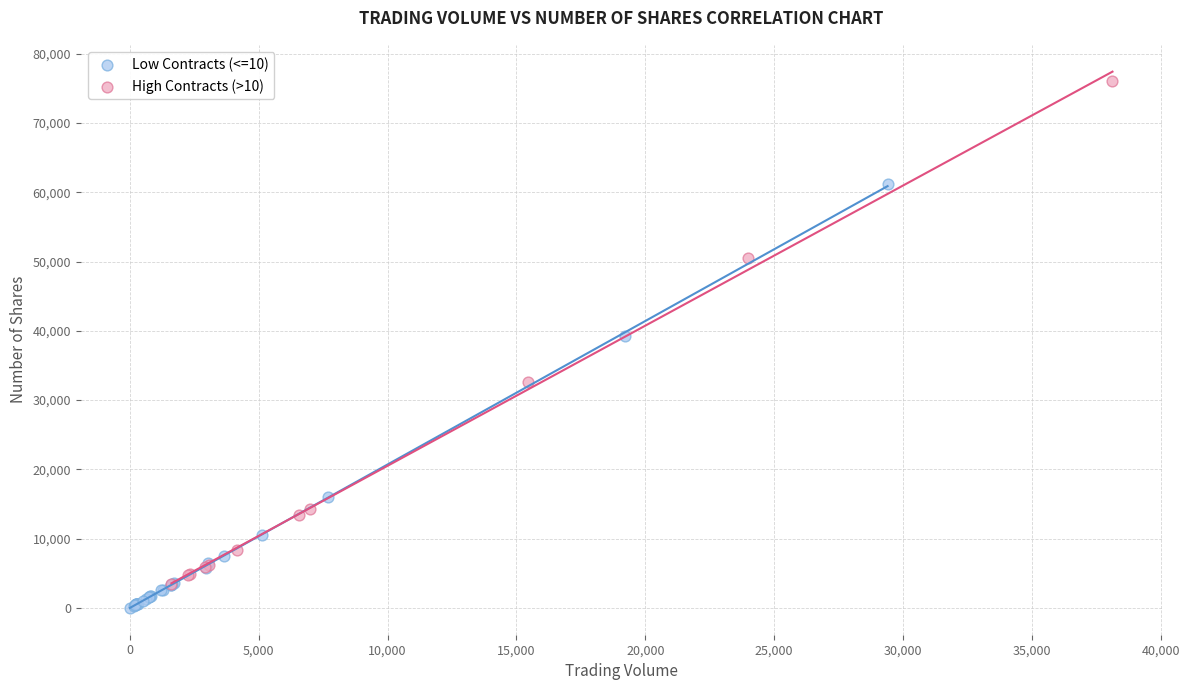

Which series contains the highest Y value?

High Contracts (>10)